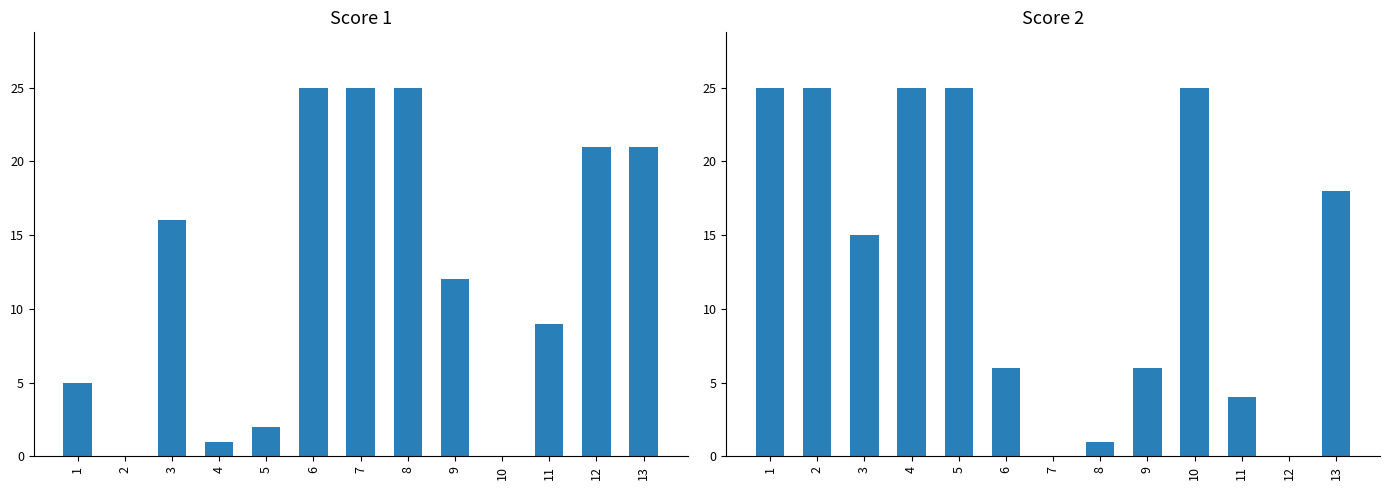

The Score 2 series shows 11 at 13. True or false?

False